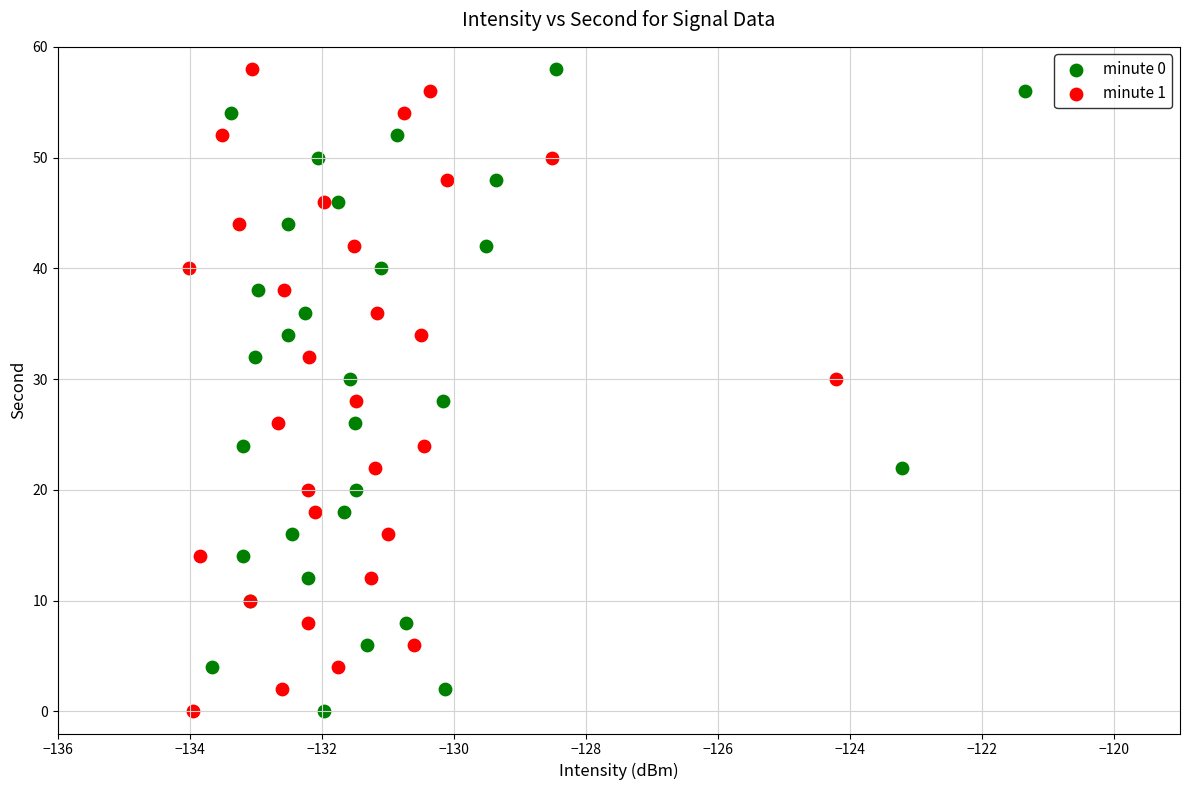

What are all the series names shown in the legend?

minute 0, minute 1